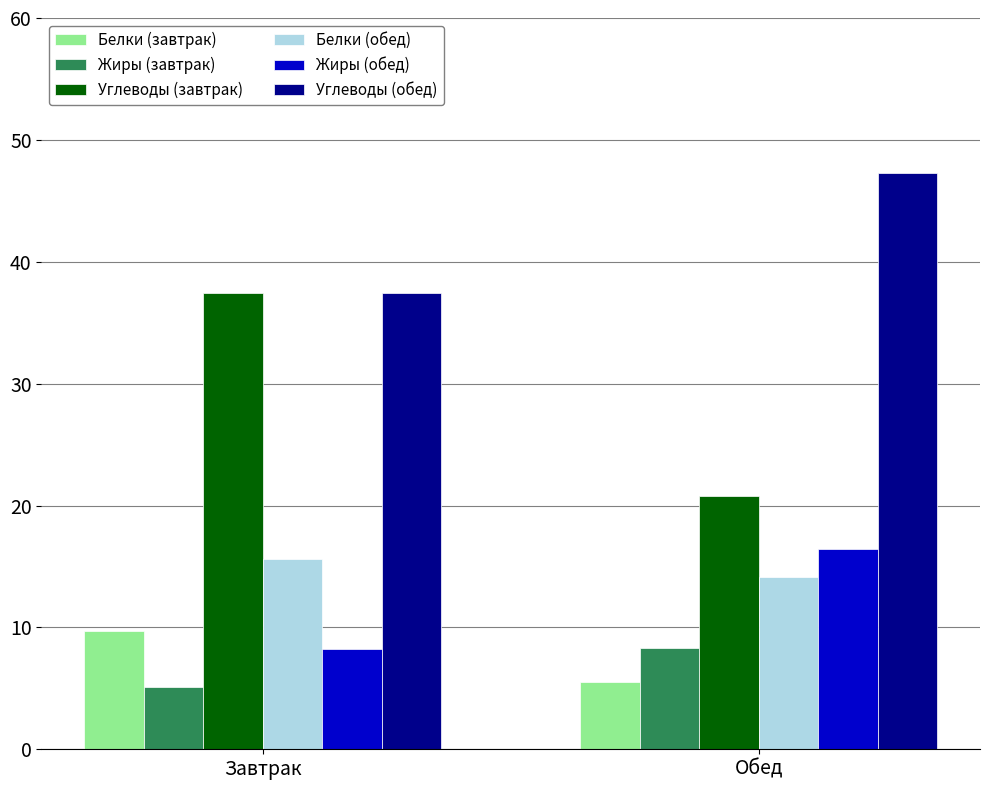

What is the sum of all Белки (завтрак) values?

15.2